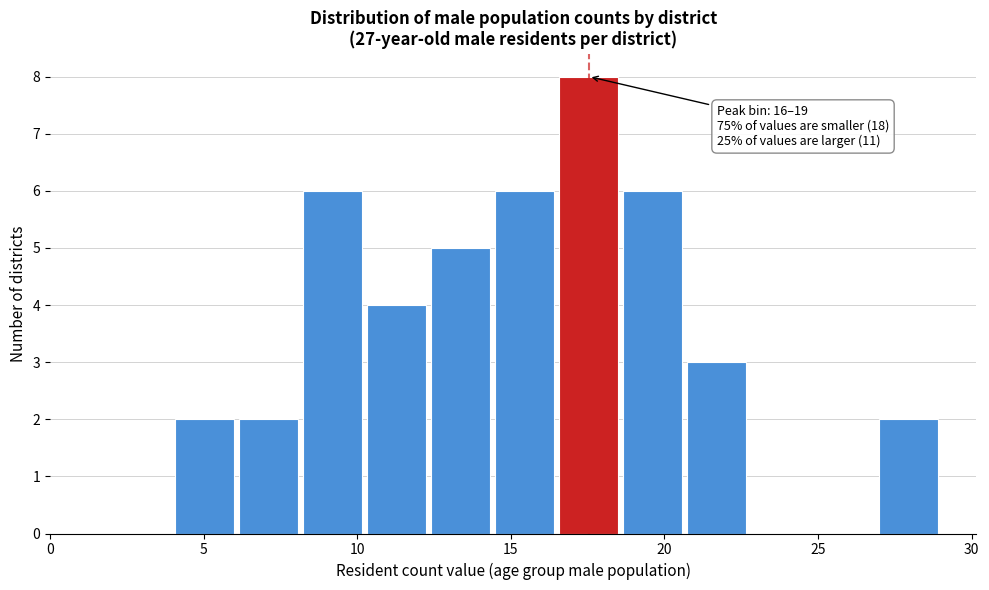

Which range on the x-axis has the tallest bar?

16.5 to 18.5